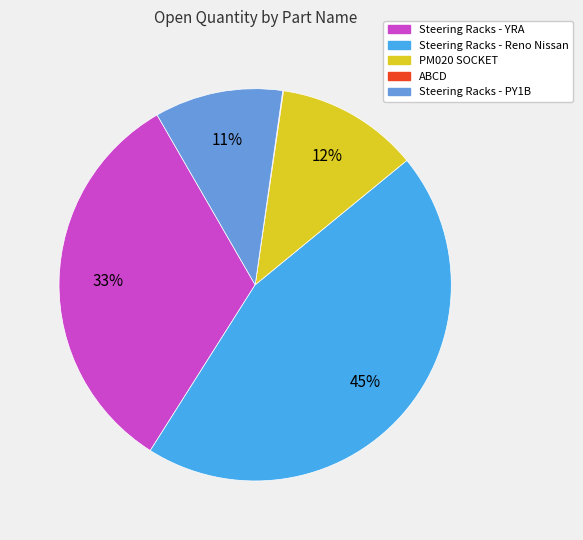

Is there a majority slice in this chart?

No